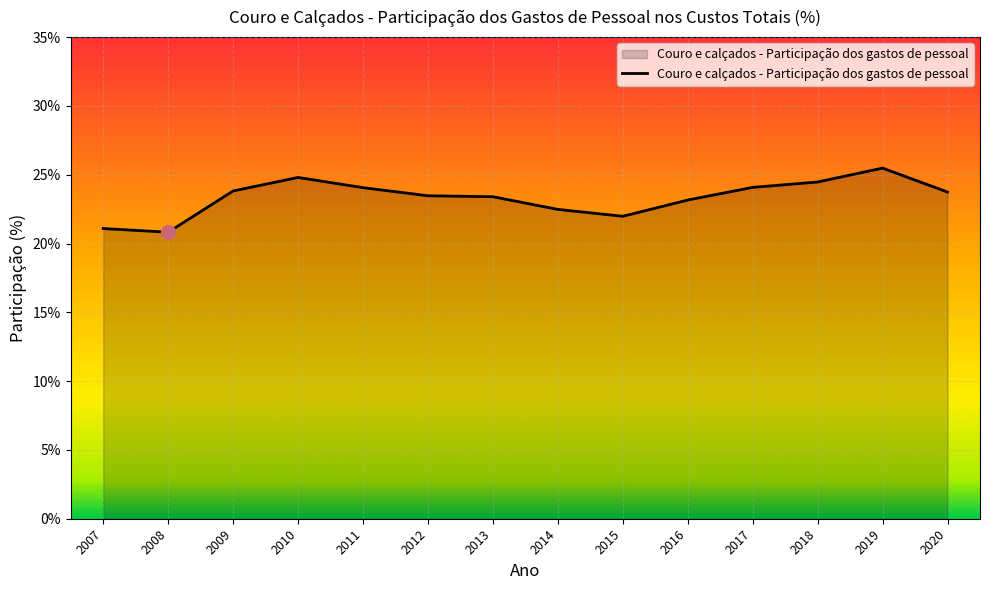

What is the difference between the maximum and second lowest values?

4.4